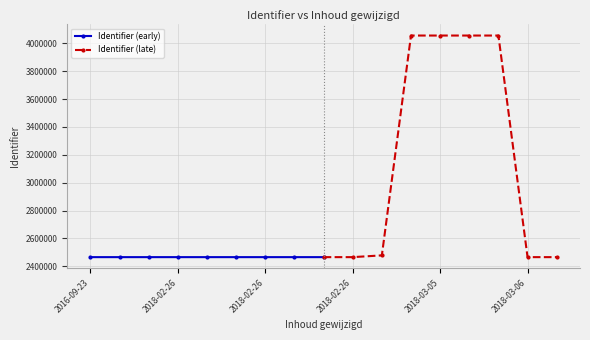

True or false: Identifier (late) has a value of 6678580 at 2018-03-05.

False